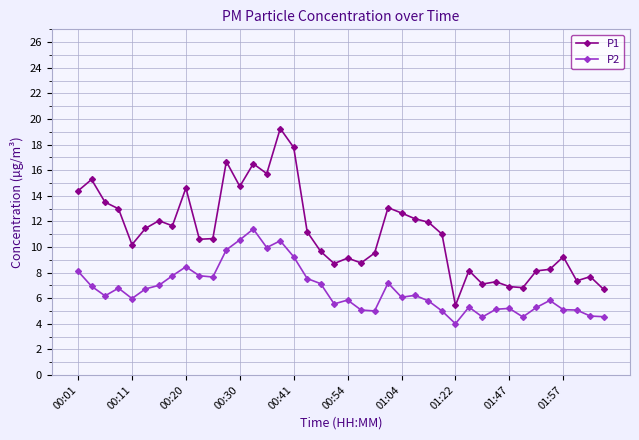

Which series has the largest total across all categories?

P1